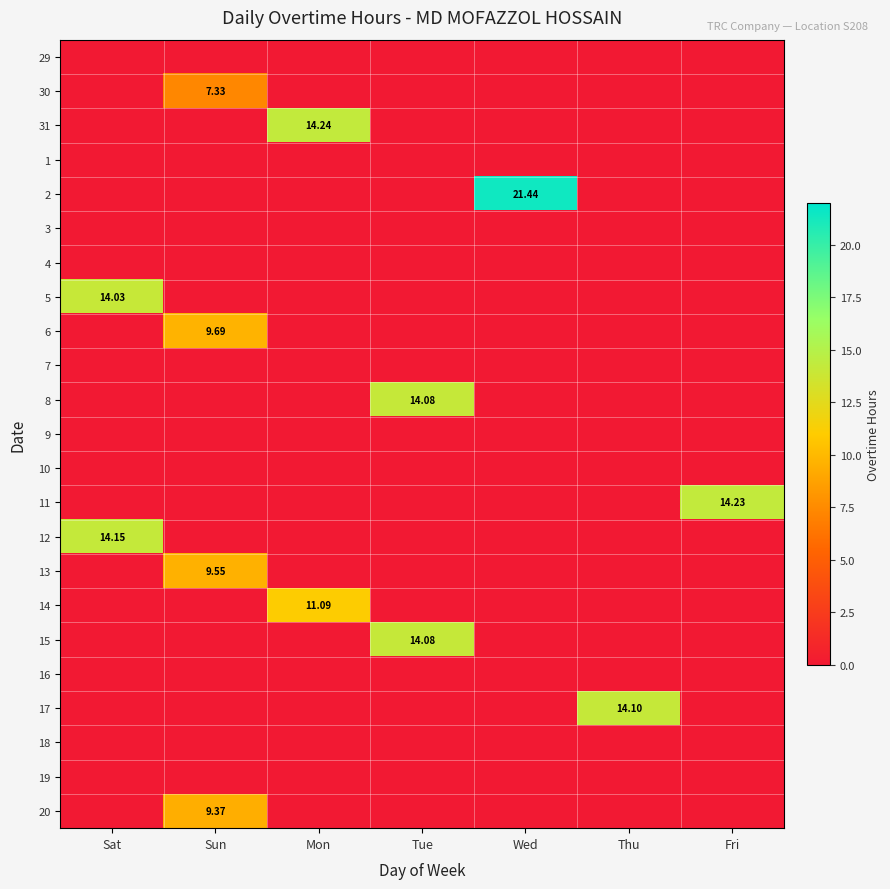

What is the total value across all series at Sun?

35.9